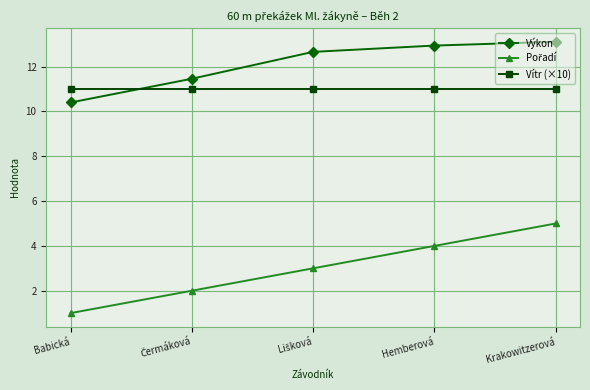

True or false: Výkon has more than 2 interior local peaks.

False